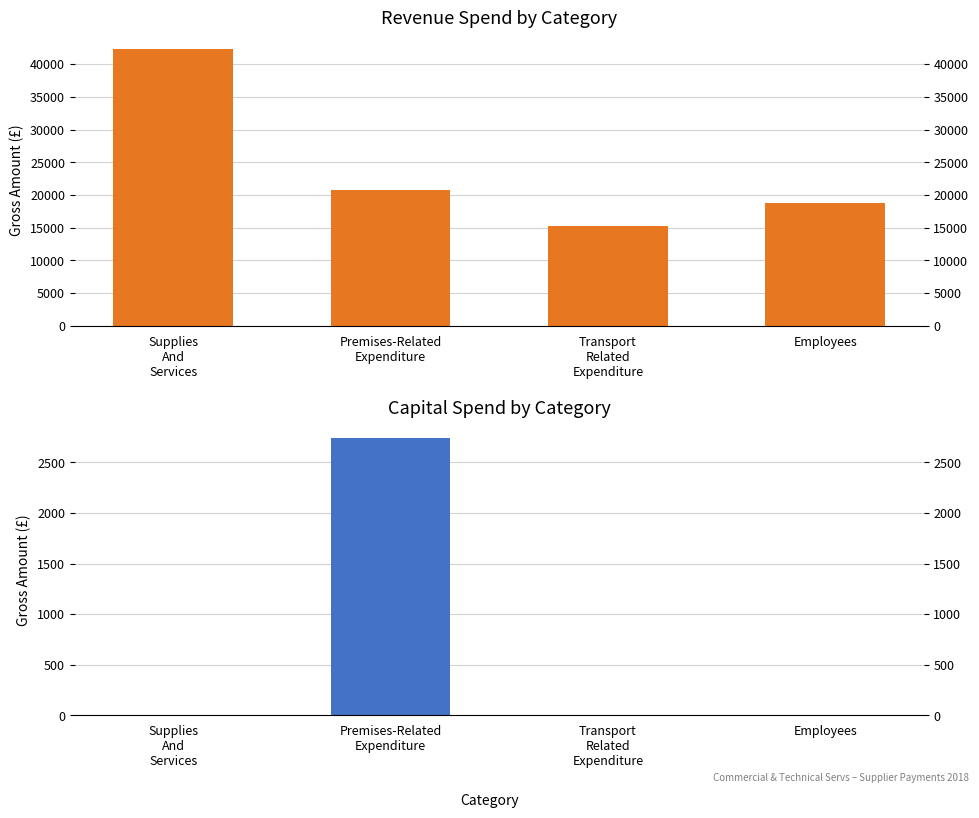

What is the highest value of the Capital series?

2737.5